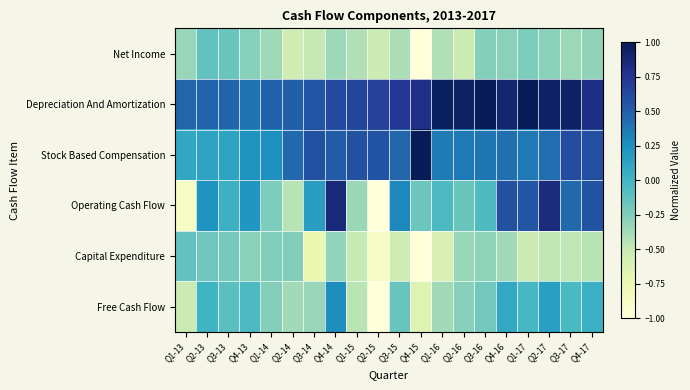

List the series in order of their peak value, lowest first.

Capital Expenditure, Net Income, Free Cash Flow, Operating Cash Flow, Depreciation And Amortization, Stock Based Compensation